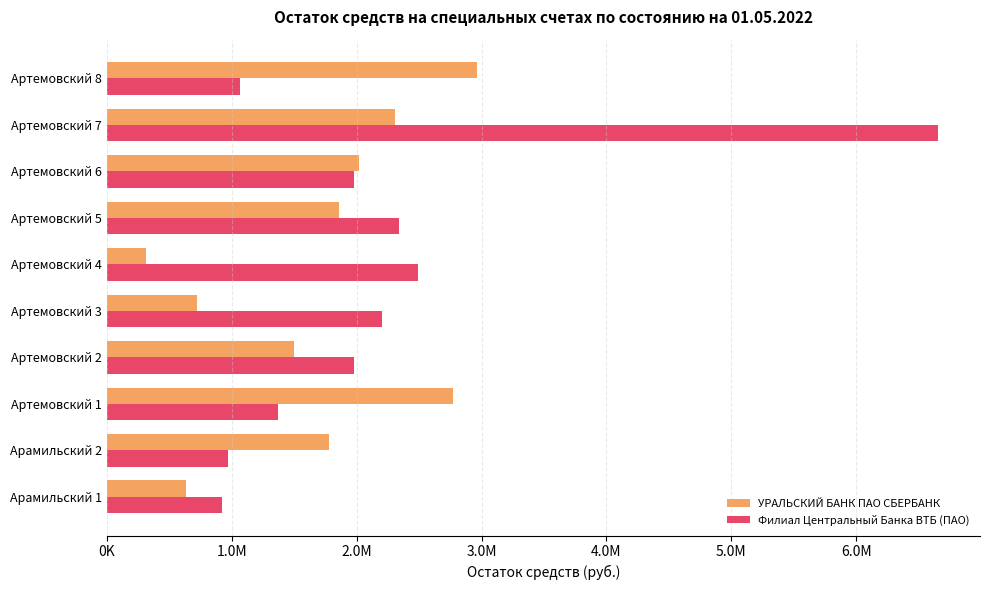

What position from the left is Артемовский 7?

9